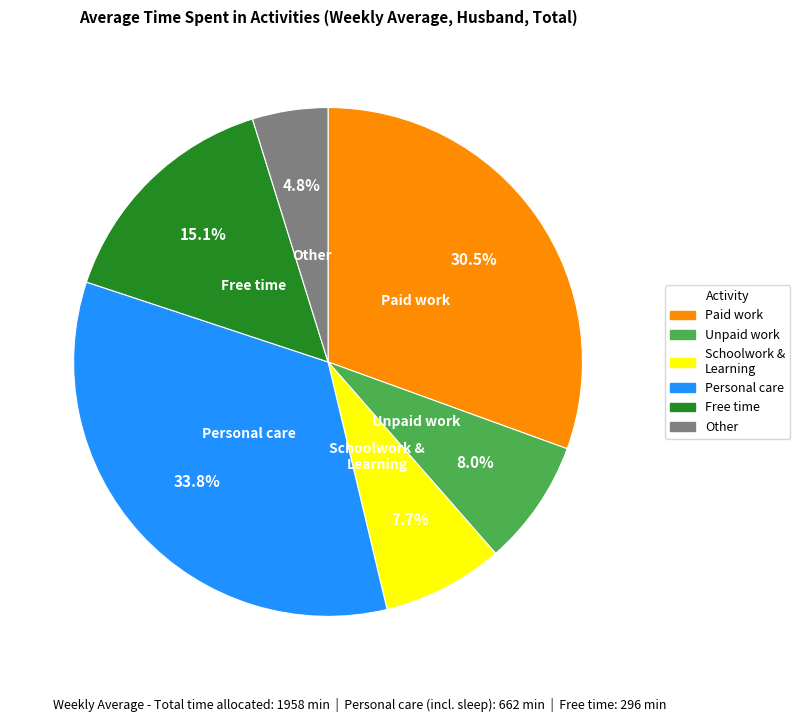

Does Unpaid work represent more than half of the total?

No